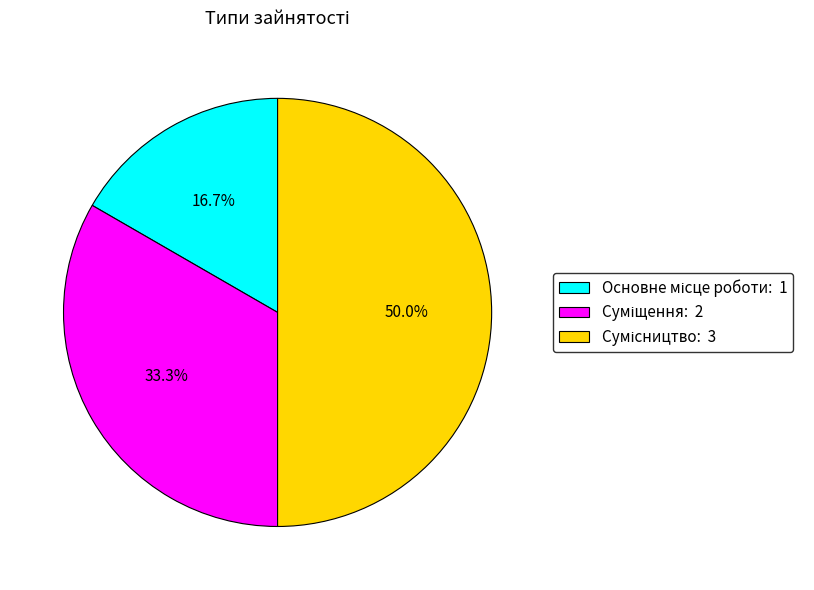

The Суміщення slice represents 43% of the pie. True or false?

False